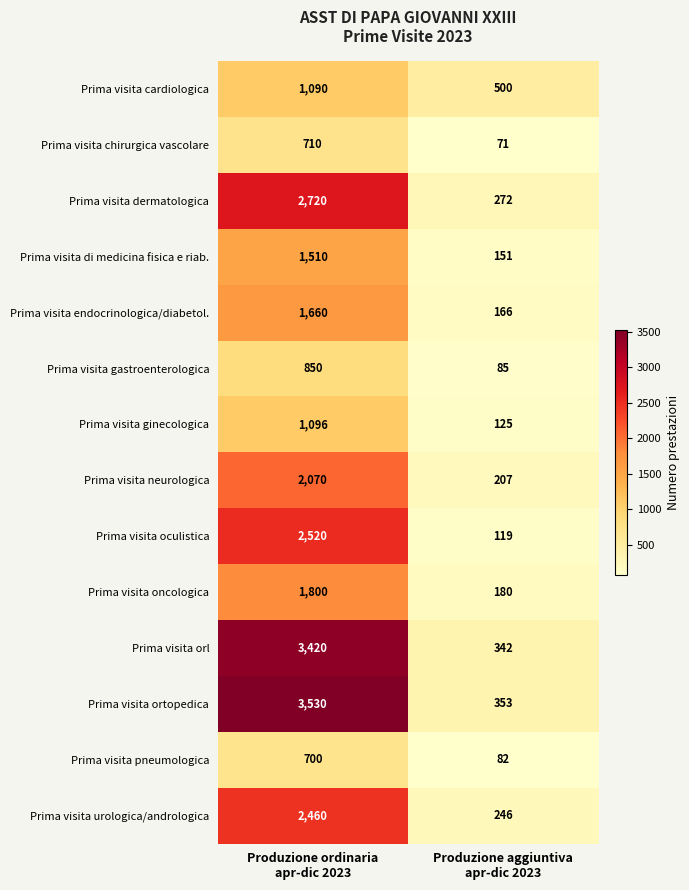

What is the difference between the highest and lowest values at Produzione ordinaria
apr-dic 2023?

2830